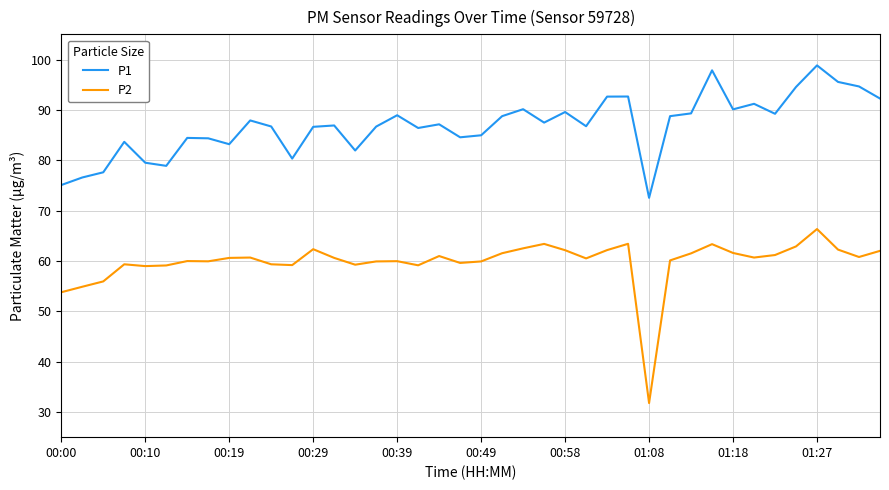

True or false: P2 and P1 intersect in this chart.

False